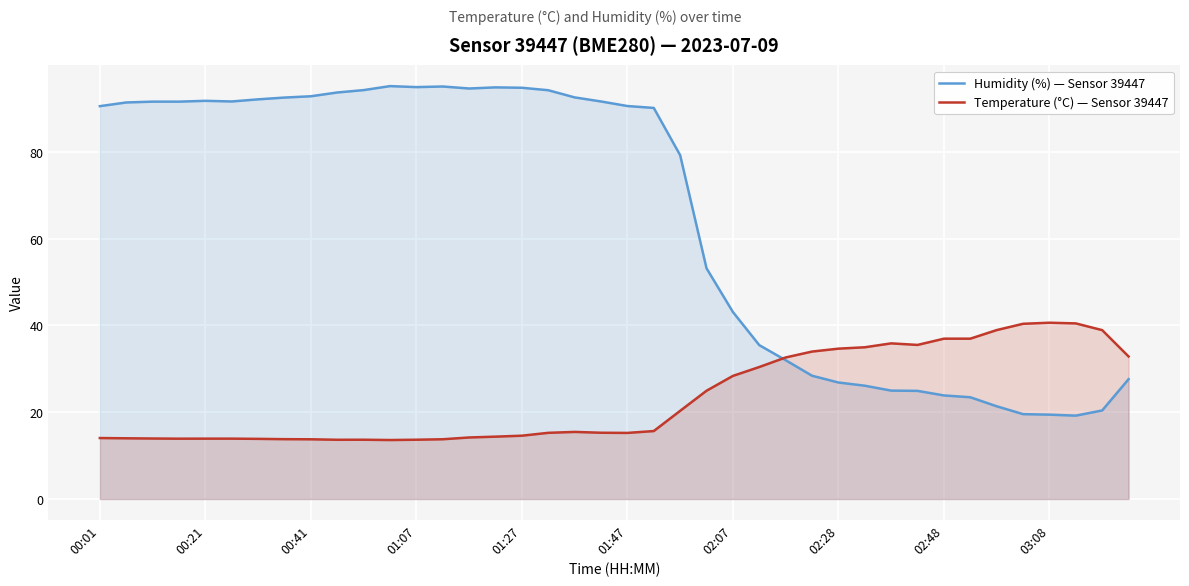

How many lines are shown in the chart?

2